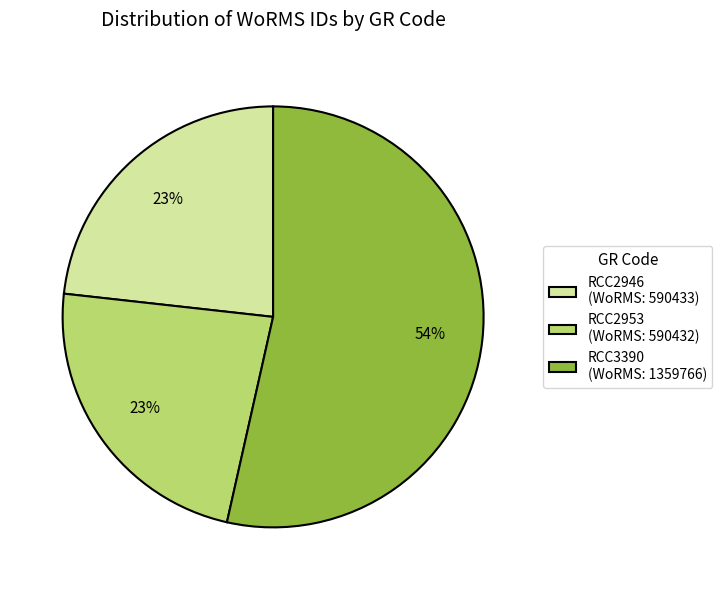

Combined, do RCC3390 (WoRMS: 1359766) and RCC2946 (WoRMS: 590433) account for over 50%?

Yes